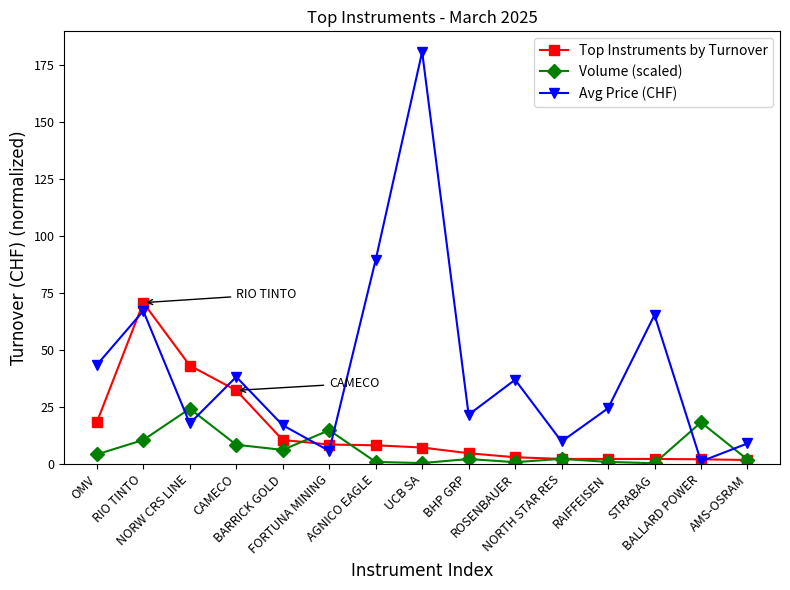

Count the number of data series in this chart.

3